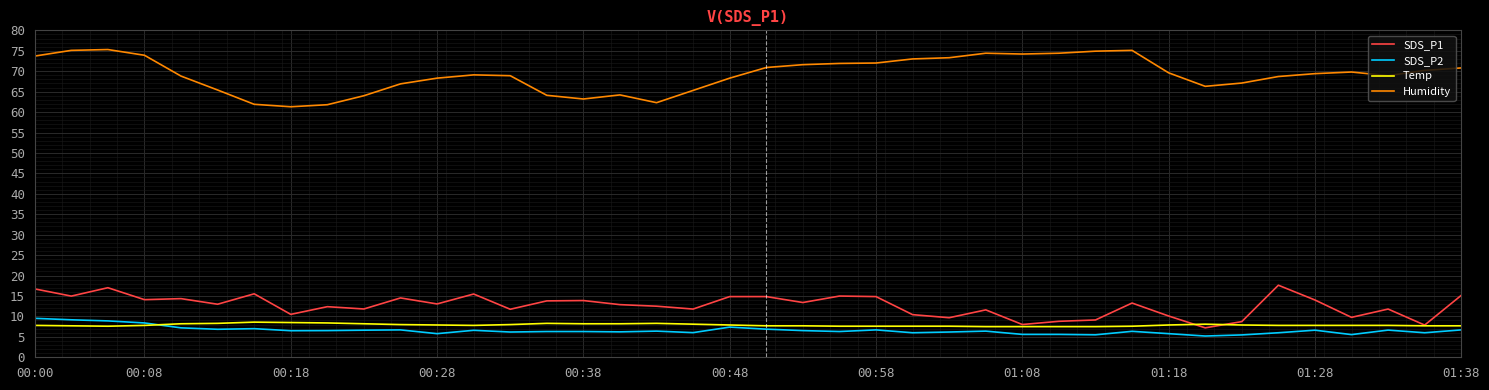

What is the highest value of the Temp series?

8.6